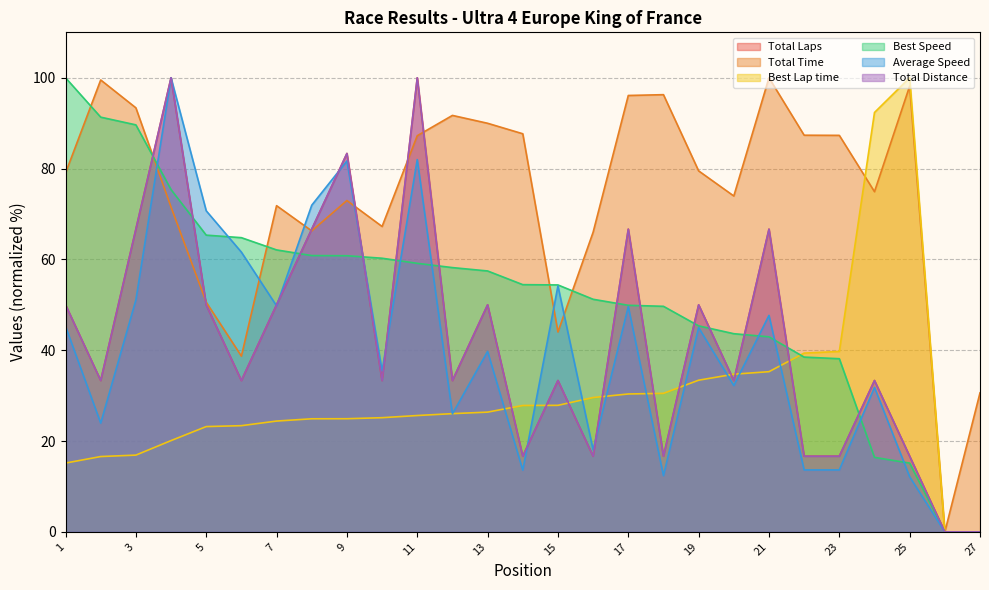

Which label corresponds to the smallest value in the chart?

26